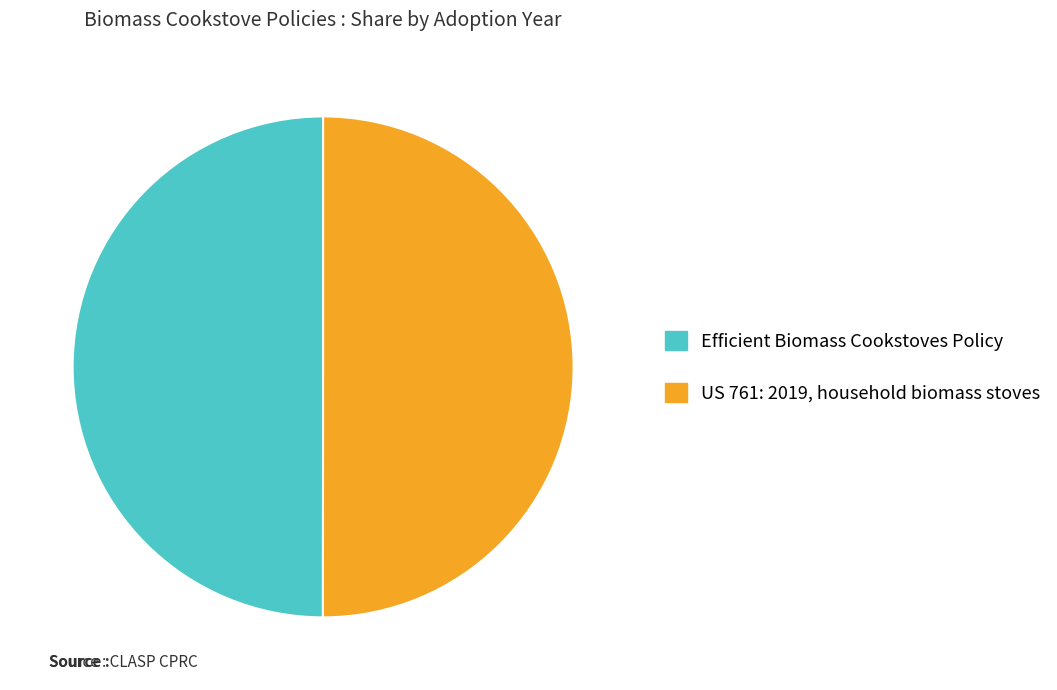

Approximately how many times larger is the value at Efficient Biomass Cookstoves Policy compared to US 761: 2019, household biomass stoves?

1.0